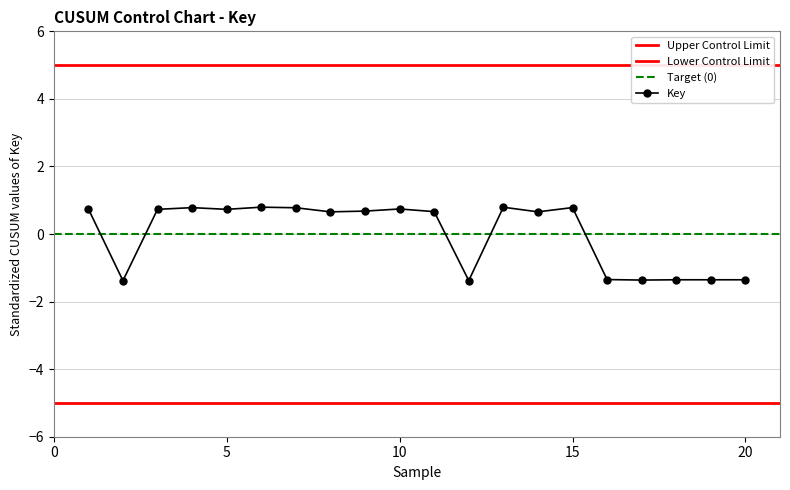

List the labels in order of value, largest first.

6, 13, 15, 4, 7, 1, 10, 5, 3, 9, 11, 8, 14, 16, 18, 19, 20, 17, 12, 2